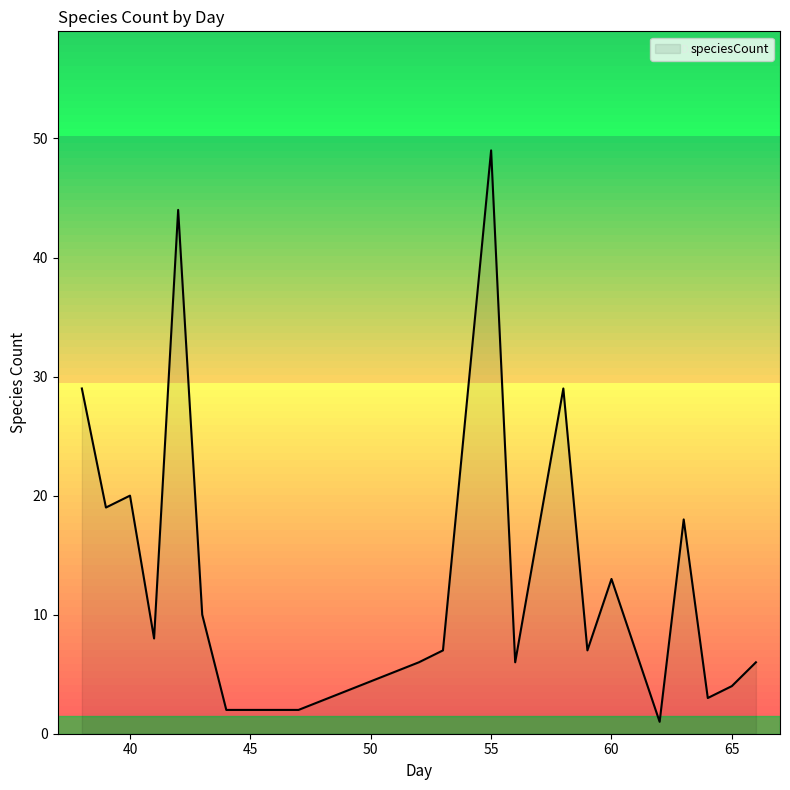

What is the maximum value shown in the chart?

49